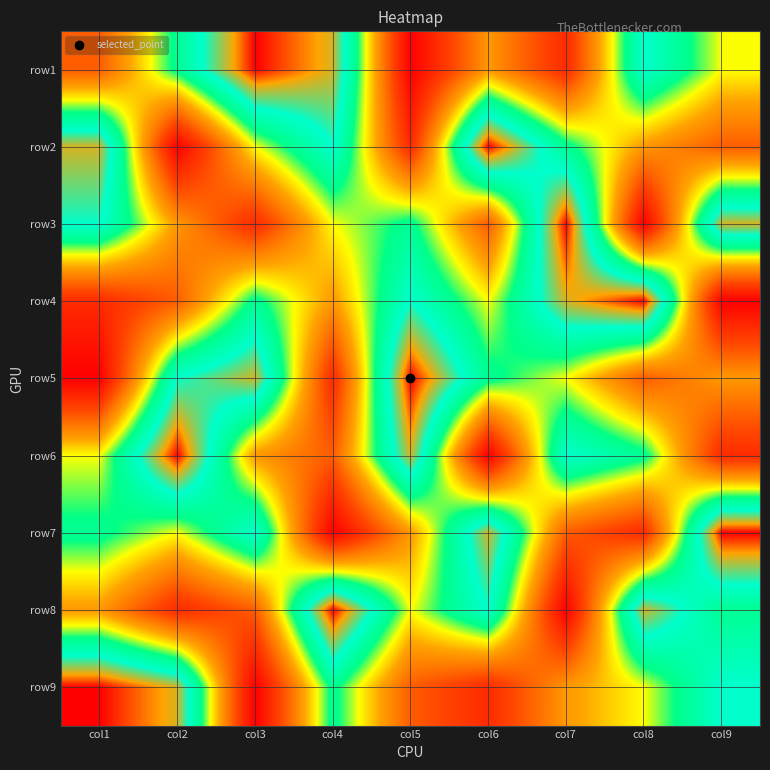

Reading left to right, list all the values displayed in this chart.

row1: col1=3	col2=6	col3=9	col4=8	col5=1	col6=4	col7=2	col8=7	col9=5
row2: col1=8	col2=1	col3=5	col4=7	col5=2	col6=9	col7=6	col8=4	col9=3
row3: col1=7	col2=4	col3=2	col4=5	col5=6	col6=3	col7=9	col8=1	col9=8
row4: col1=2	col2=3	col3=6	col4=4	col5=7	col6=5	col7=8	col8=9	col9=1
row5: col1=1	col2=7	col3=8	col4=2	col5=9	col6=6	col7=5	col8=3	col9=4
row6: col1=5	col2=9	col3=4	col4=3	col5=8	col6=1	col7=7	col8=6	col9=2
row7: col1=6	col2=5	col3=7	col4=1	col5=4	col6=8	col7=3	col8=2	col9=9
row8: col1=4	col2=2	col3=3	col4=9	col5=5	col6=7	col7=1	col8=8	col9=6
row9: col1=9	col2=8	col3=1	col4=6	col5=3	col6=2	col7=4	col8=5	col9=7